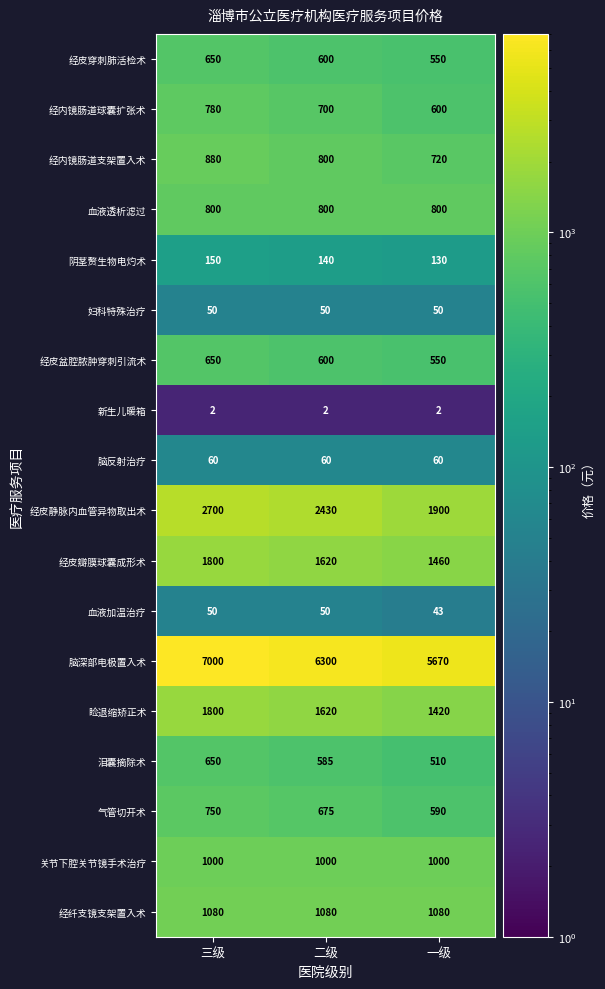

What is the difference between the maximum and minimum values in the 经内镜肠道支架置入术 series?

160